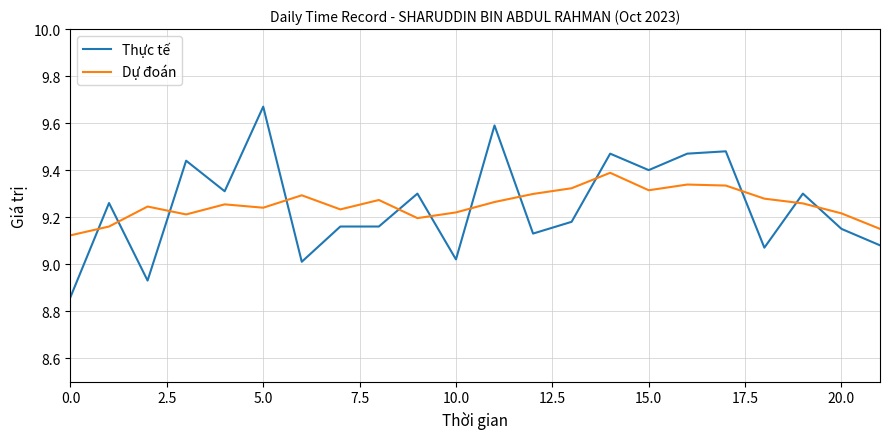

Which series has the widest spread of values?

Thực tế